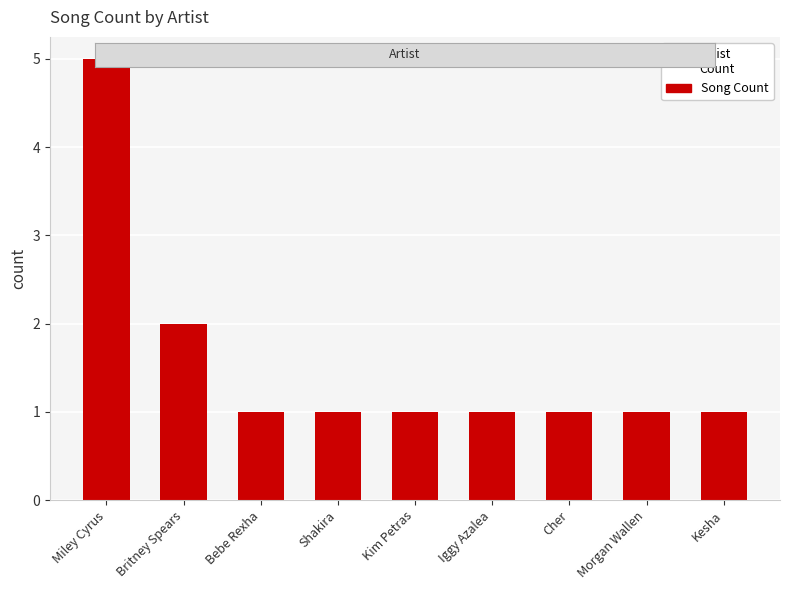

Approximately how many times larger is the value at Shakira compared to Bebe Rexha?

1.0